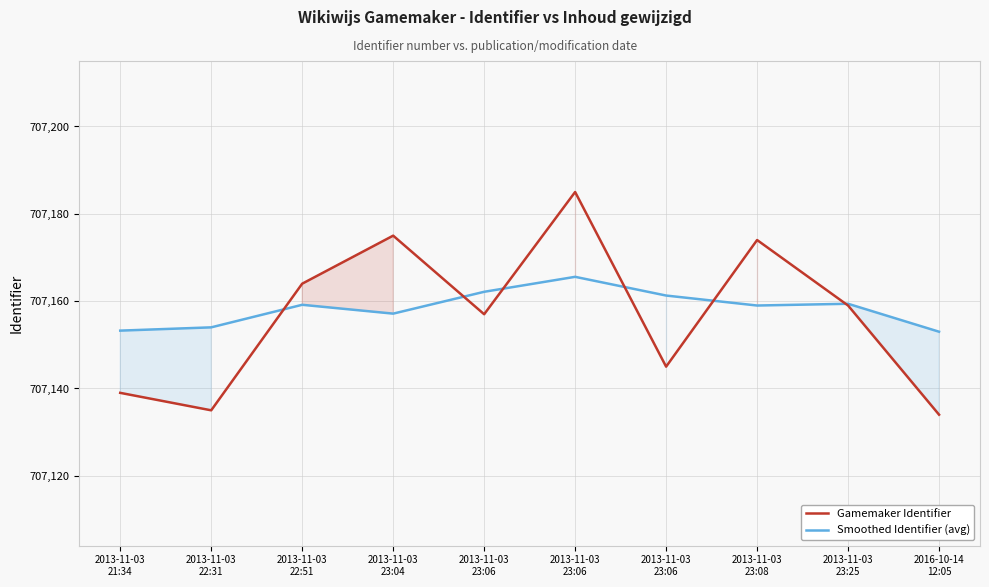

What is the label of the 1st point from the left?

2013-11-03
21:34